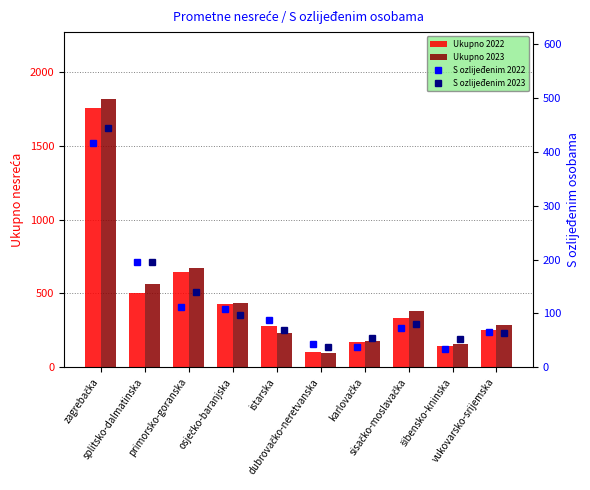

True or false: S ozlijeđenim 2022 has a value of 15 at šibensko-kninska.

False